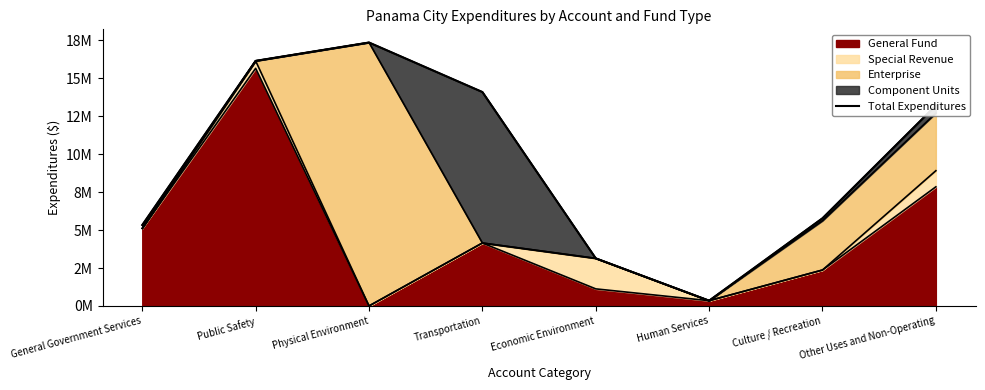

What is the sum of all values?

75387473